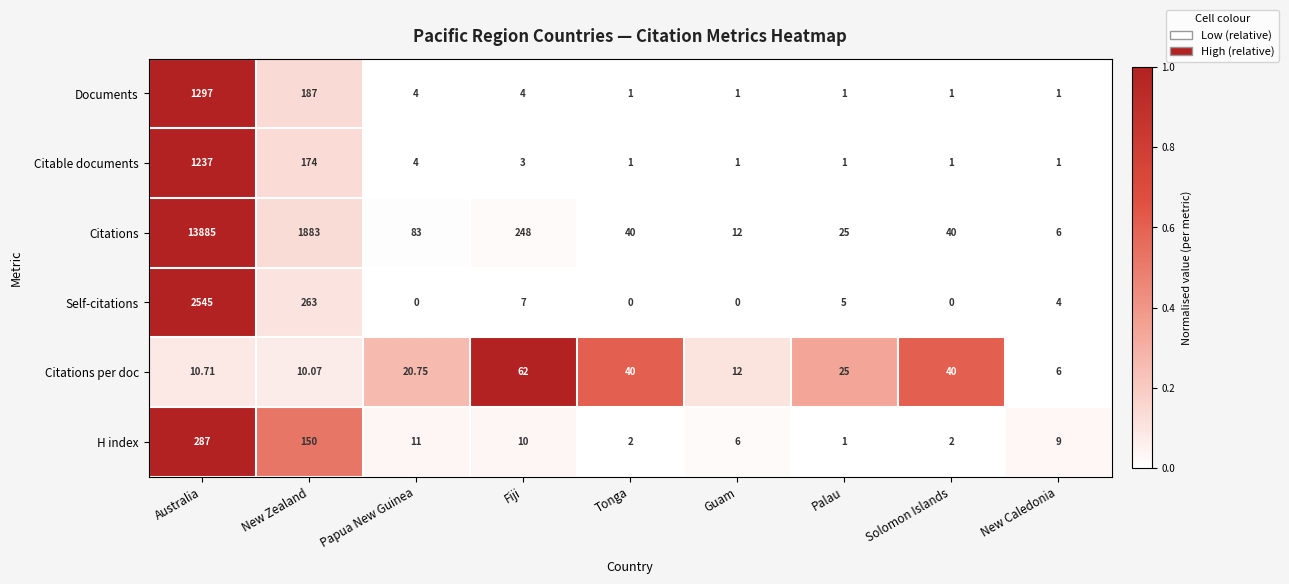

Where does the Citations per doc series first go above 20?

Papua New Guinea